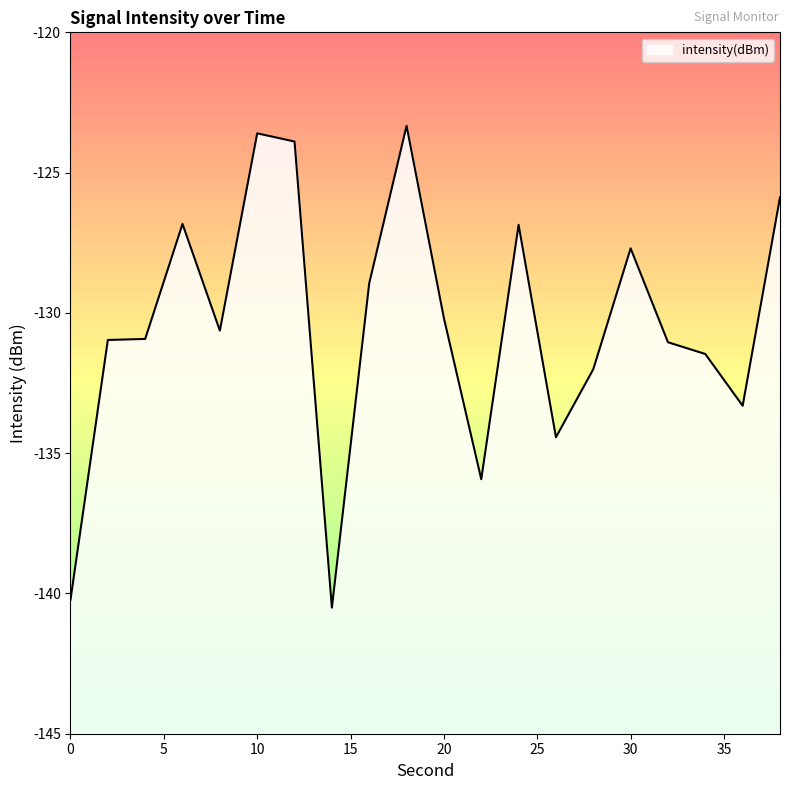

Count the number of categories in the chart.

20